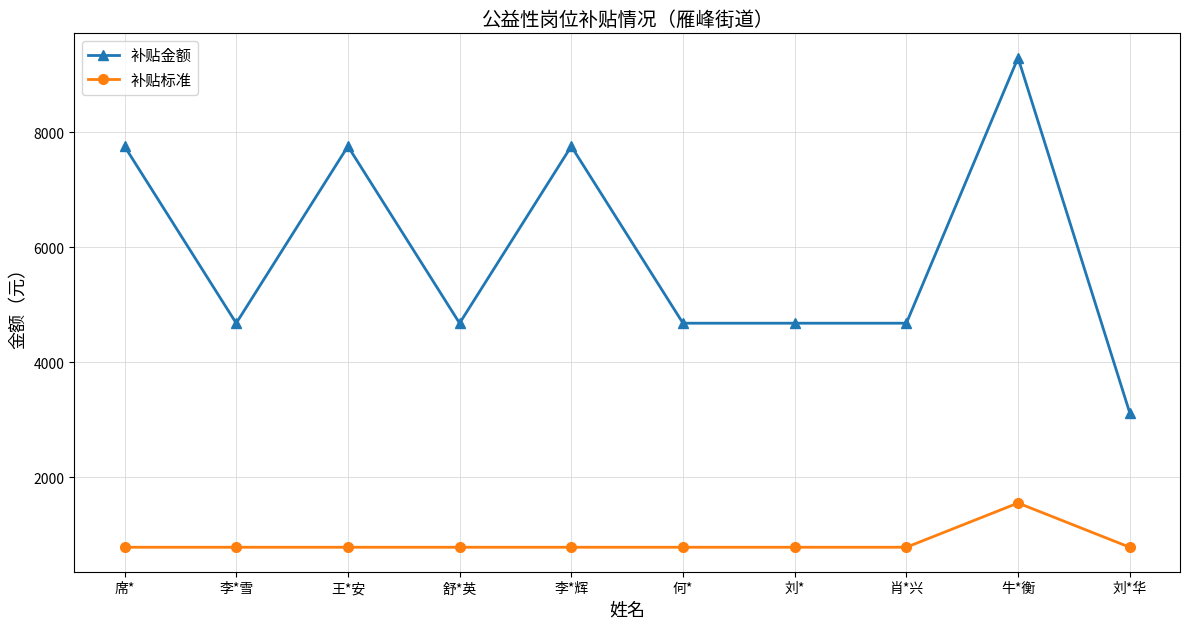

How many lines are shown in the chart?

2